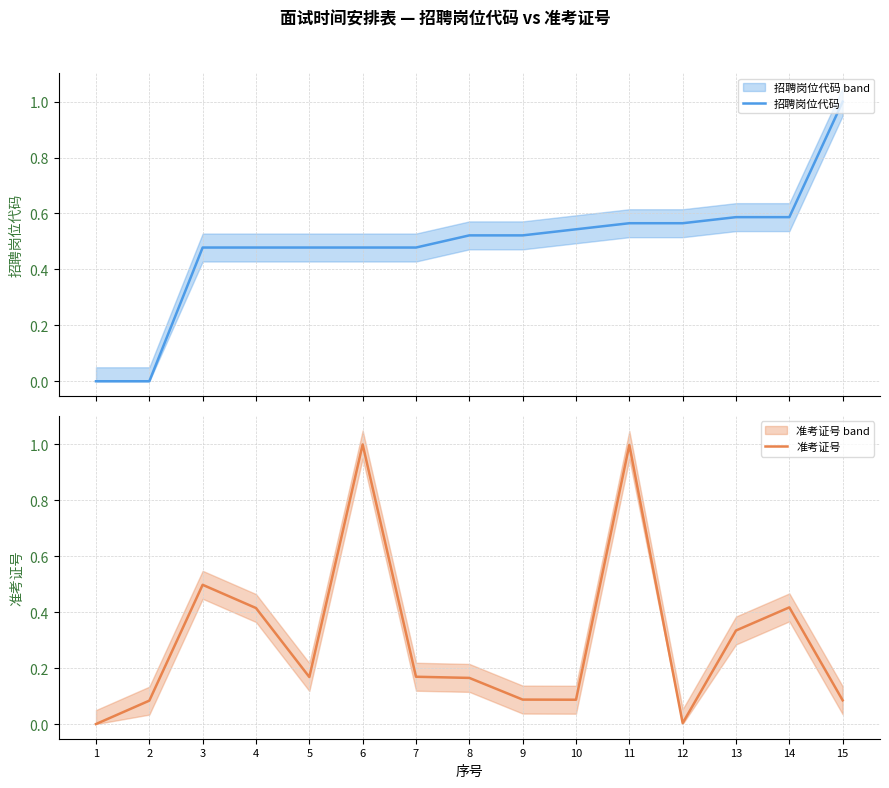

How many categories are shown in the chart?

15